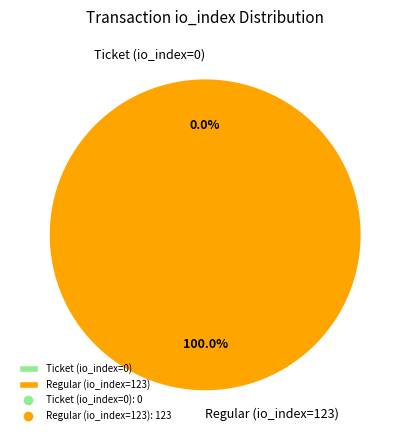

Count the number of slices in the pie.

2